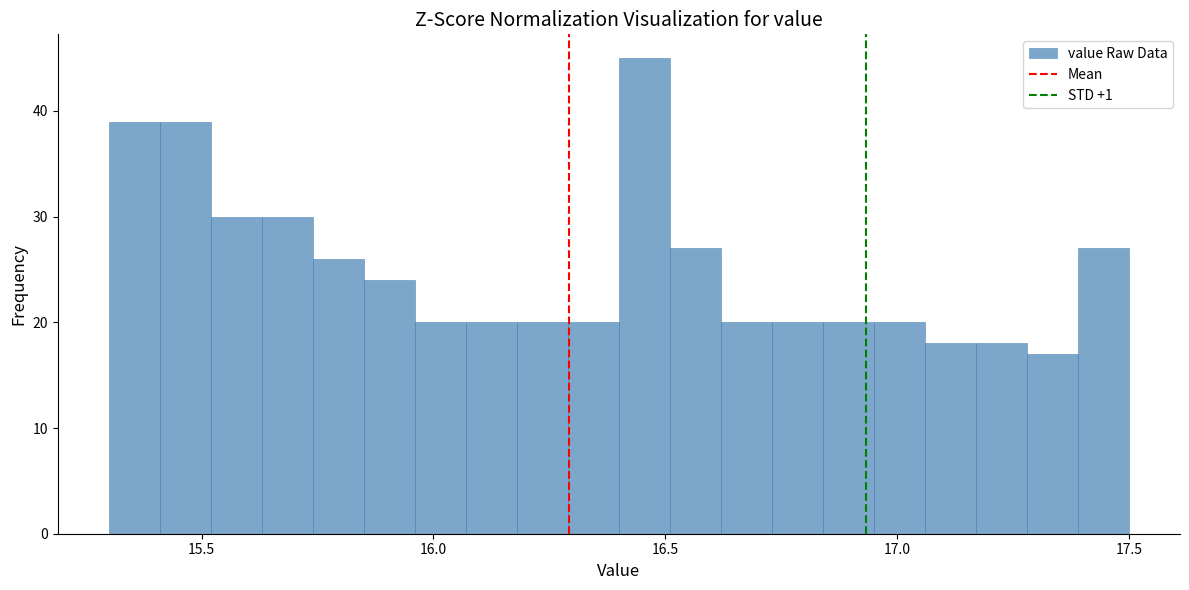

Around what value on the x-axis is the tallest bar? Give the approximate position of its centre, as read against the axis.

16.45